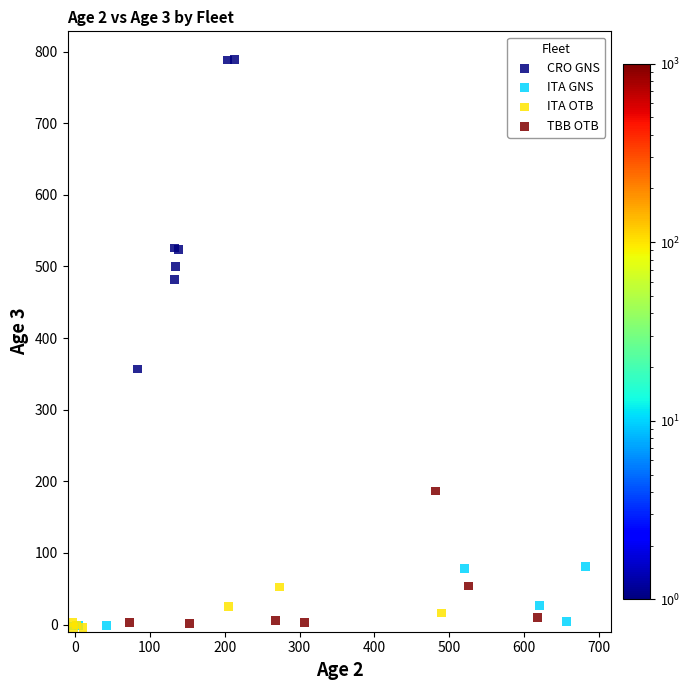

Which series has the largest Y range (max minus min)?

CRO GNS